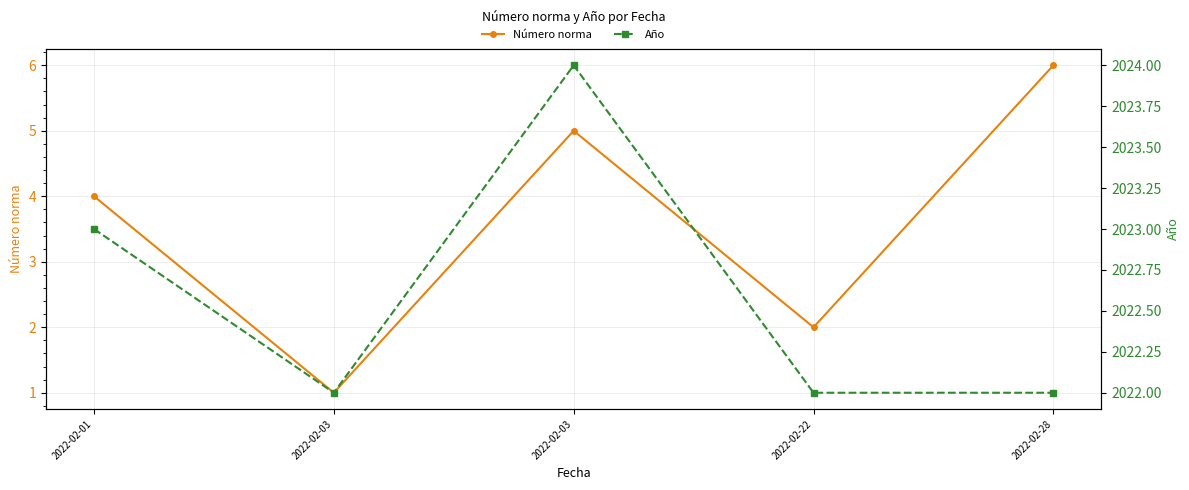

What is the value of the Año point at the 4th from the left?

2022